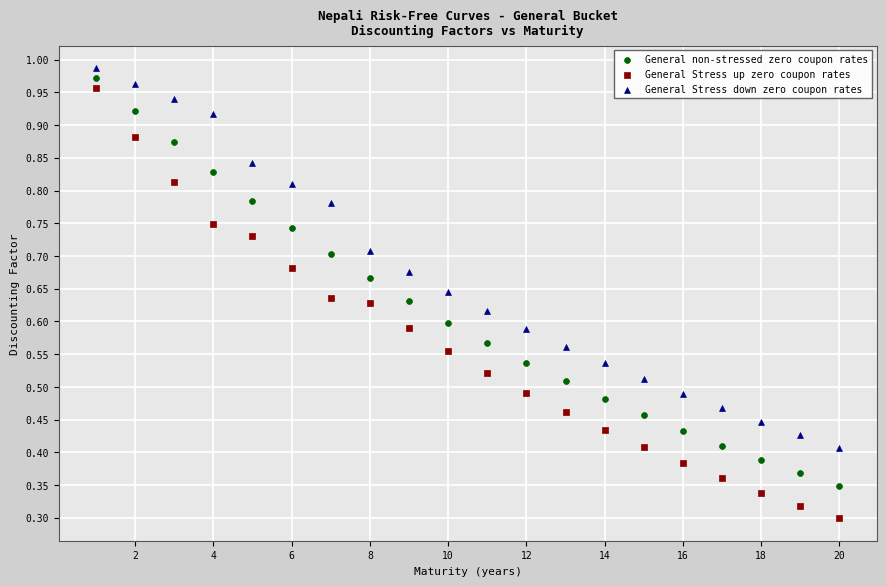

Which series has the widest spread of Y values?

General Stress up zero coupon rates